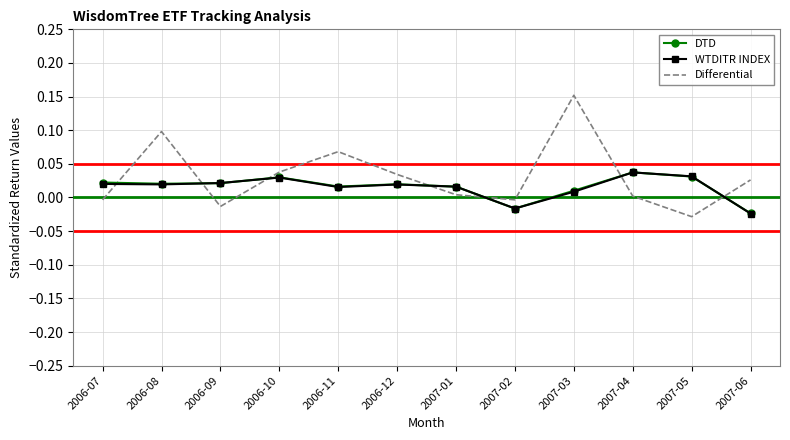

What are all the series names shown in the legend?

DTD, WTDITR INDEX, Differential